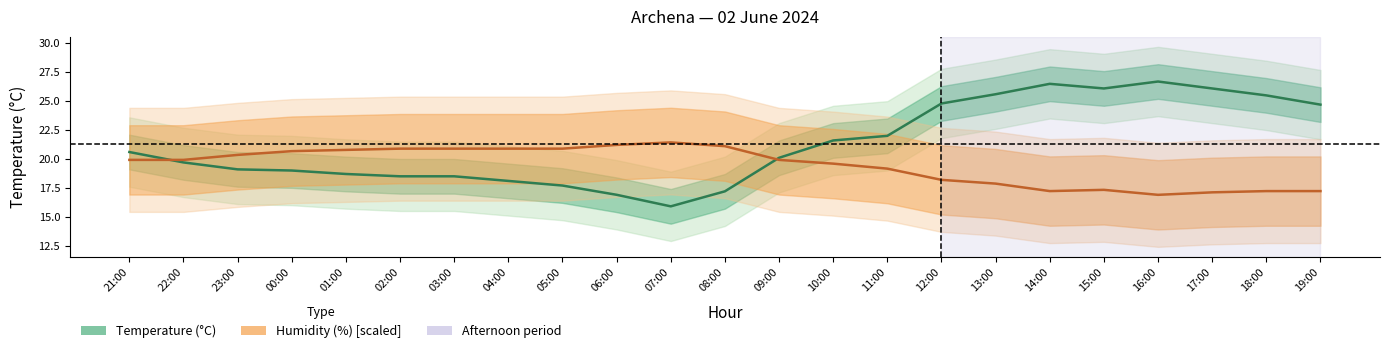

Is this an area chart (filled region under the line)?

No